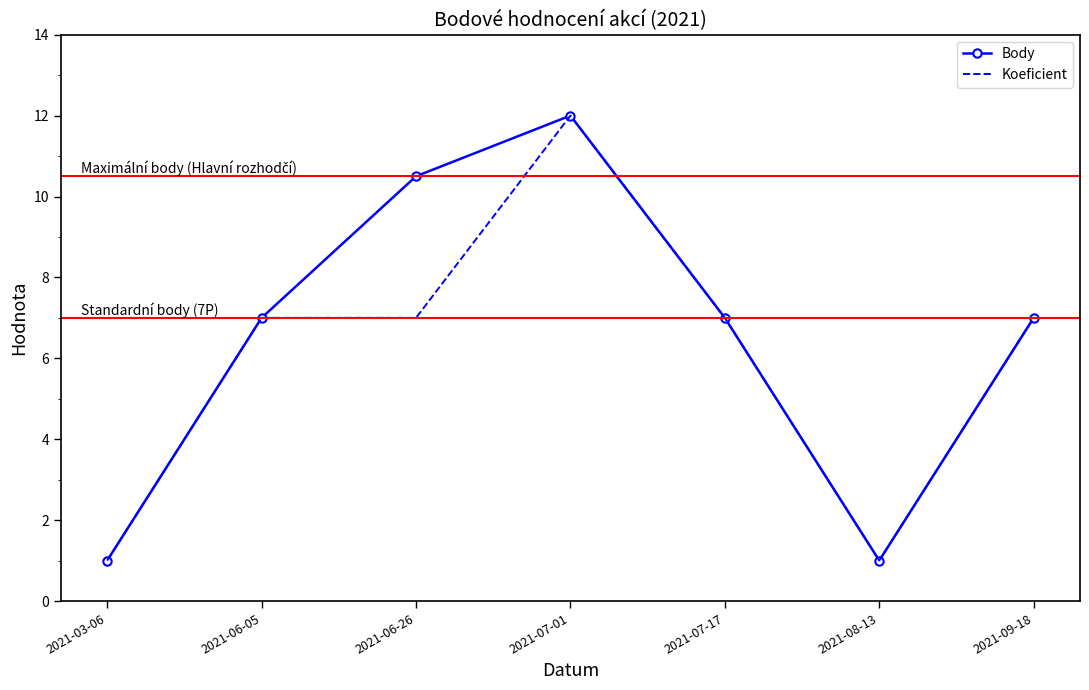

What position from the left is 2021-07-01?

4